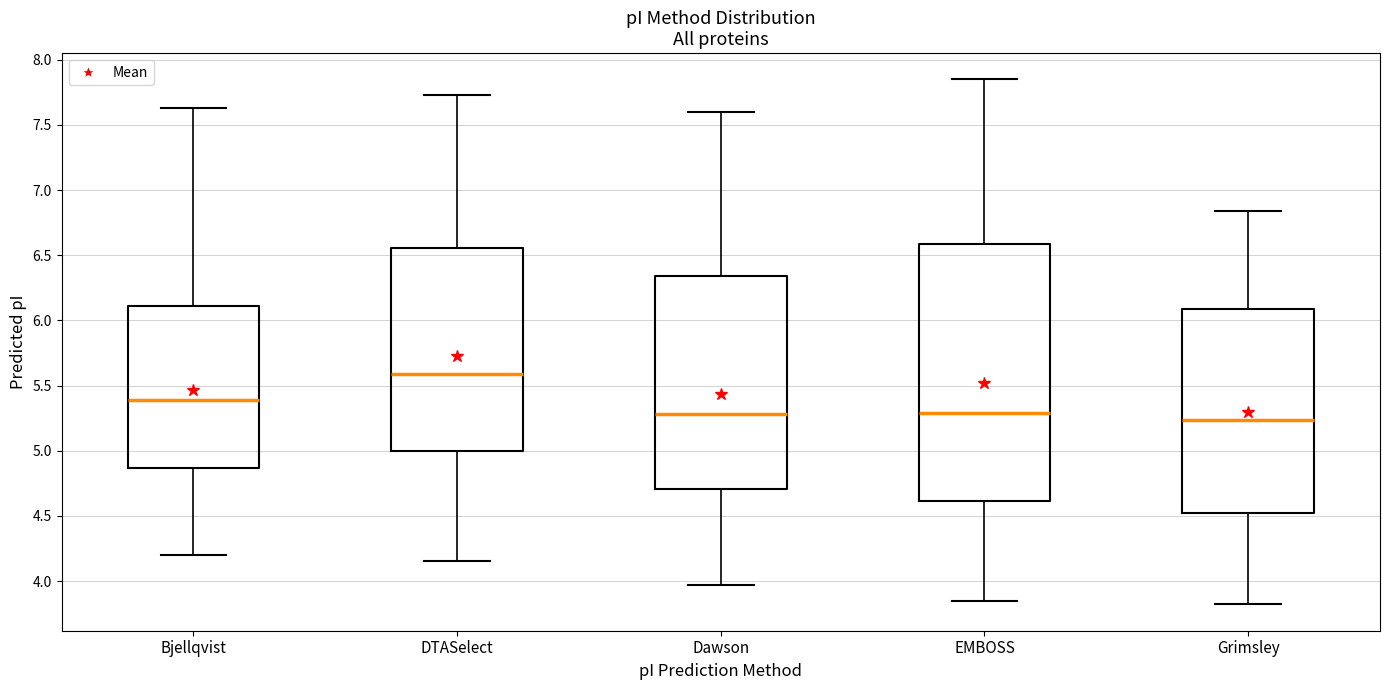

Reading left to right, transcribe this box plot: for each box, give where its median line is, the range the box spans, and where its two whiskers end, as read against the y-axis. The values are not printed on the chart, so give them approximately, as read against the axis.

Bjellqvist: median 5.40, box 4.85 to 6.10, whiskers 4.20 to 7.65
DTASelect: median 5.60, box 5.00 to 6.55, whiskers 4.15 to 7.75
Dawson: median 5.30, box 4.70 to 6.35, whiskers 3.95 to 7.60
EMBOSS: median 5.30, box 4.60 to 6.60, whiskers 3.85 to 7.85
Grimsley: median 5.25, box 4.50 to 6.10, whiskers 3.80 to 6.85